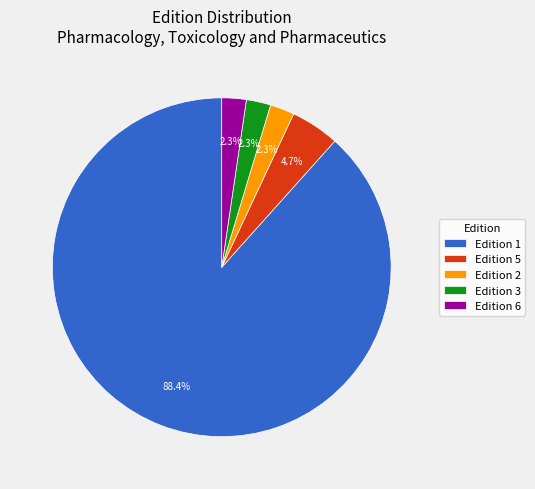

Approximately how many times larger is the value at Edition 6 compared to Edition 2?

1.0